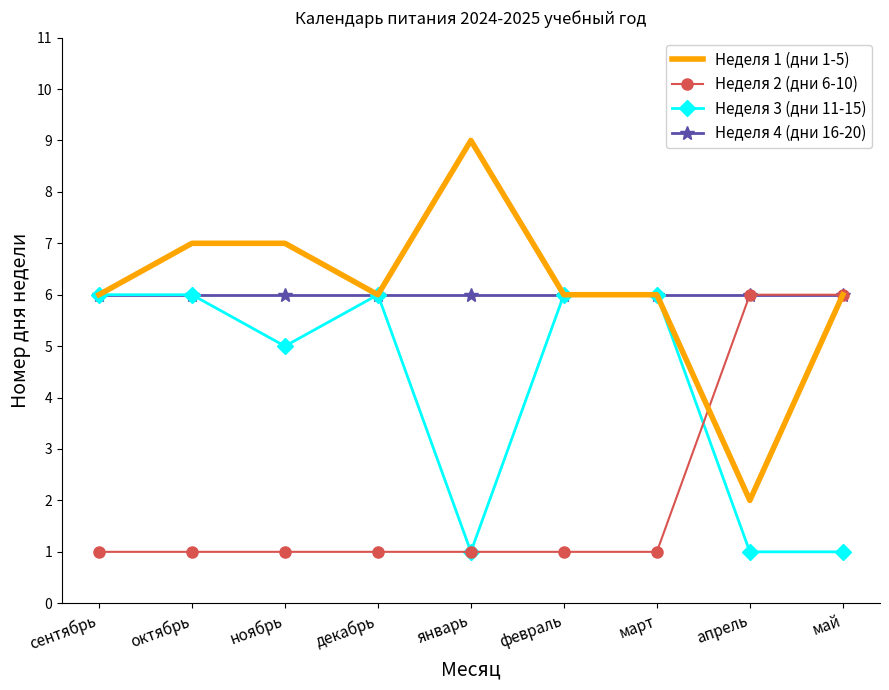

At ноябрь, list the series in order from smallest to largest.

Неделя 2 (дни 6-10), Неделя 3 (дни 11-15), Неделя 4 (дни 16-20), Неделя 1 (дни 1-5)